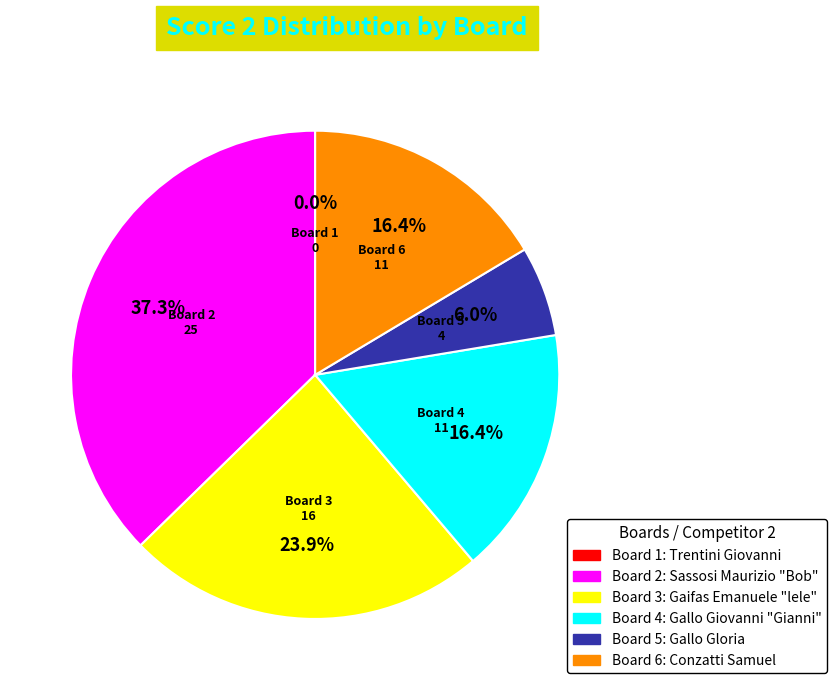

The Board 6 slice represents 4% of the pie. True or false?

False